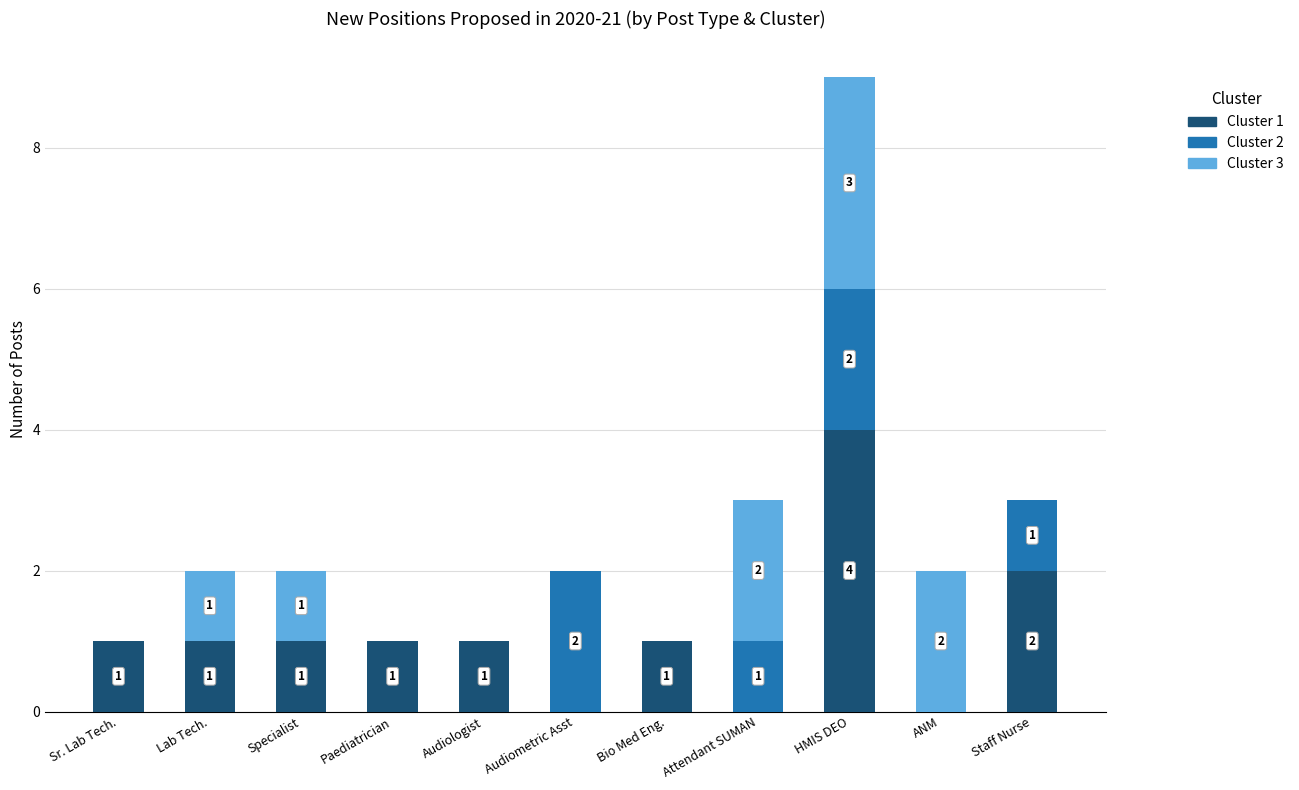

Are the bars grouped side by side (vs. stacked)?

No